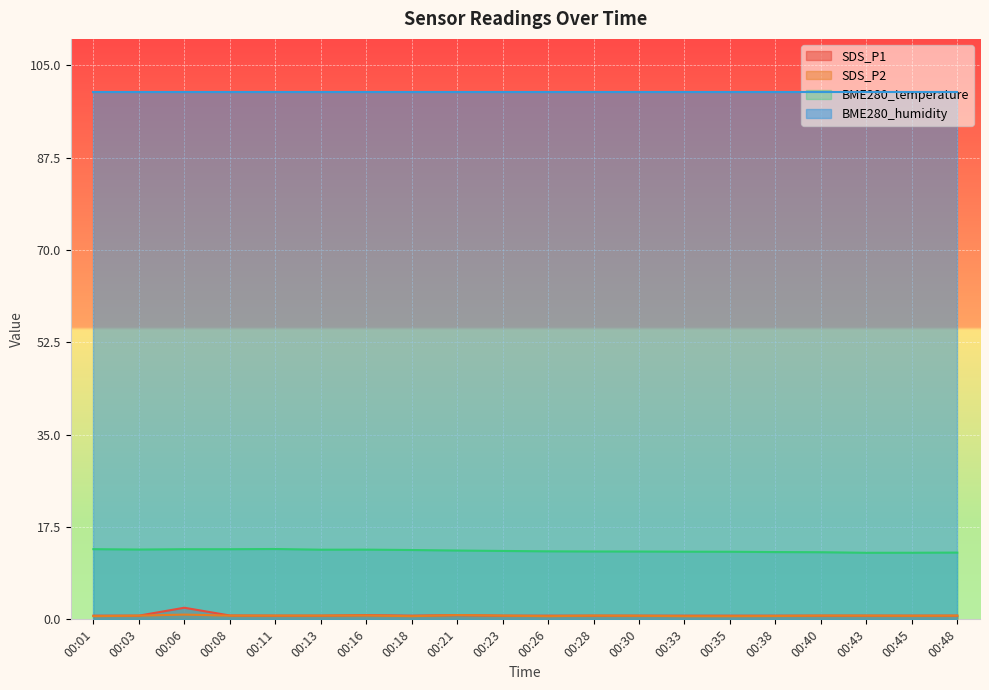

How many categories are shown in the chart?

20